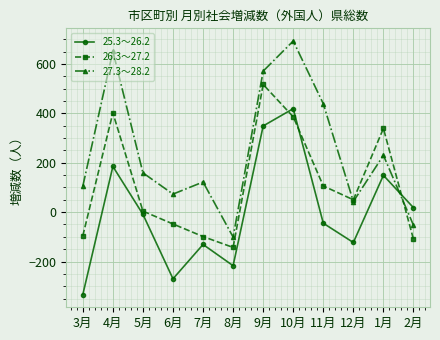

Which category has the highest value in the 25.3～26.2 series?

10月